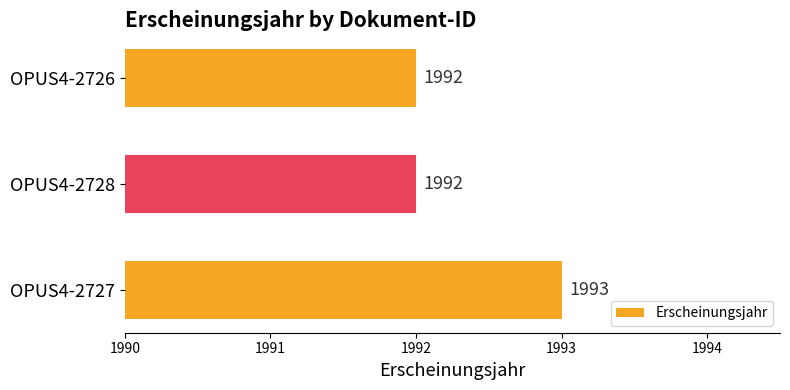

What is the sum of all values?

5977